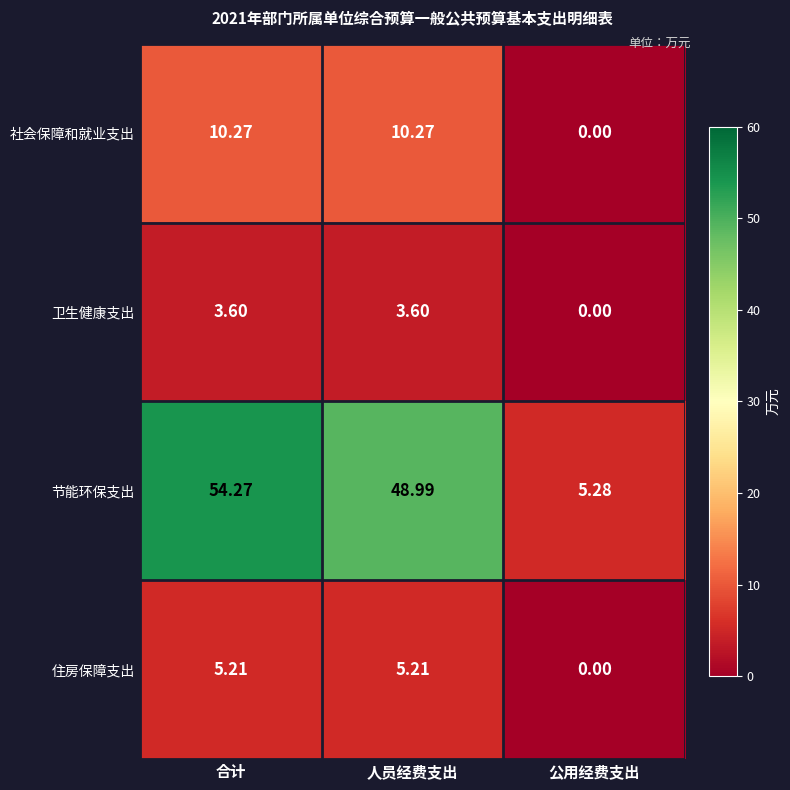

Which series changed the most between 人员经费支出 and 公用经费支出?

节能环保支出